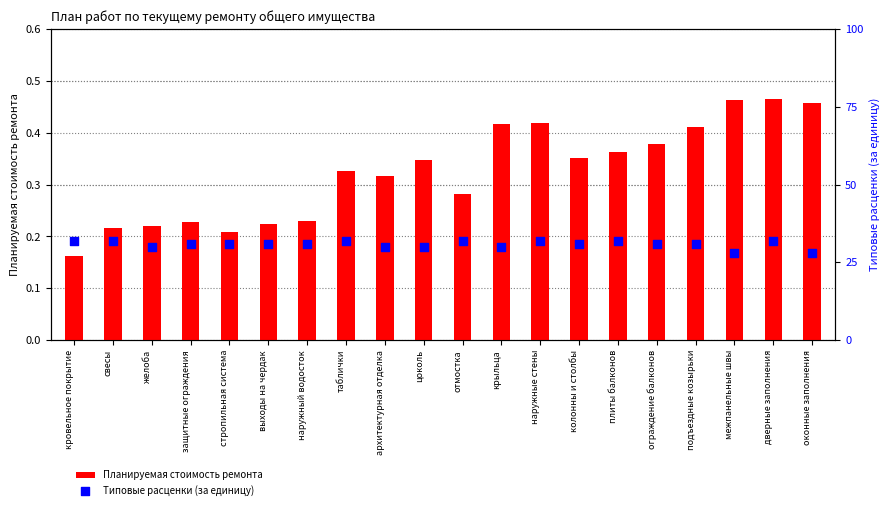

Is the value of Планируемая стоимость ремонта at крыльца greater than the value of Типовые расценки (за единицу) at дверные заполнения?

No